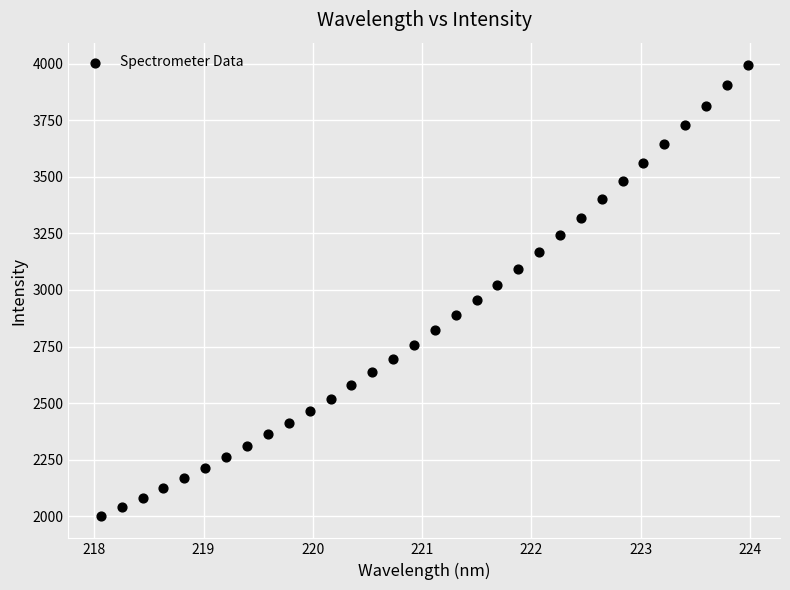

What is the range of Y values (max minus min)?

1990.7